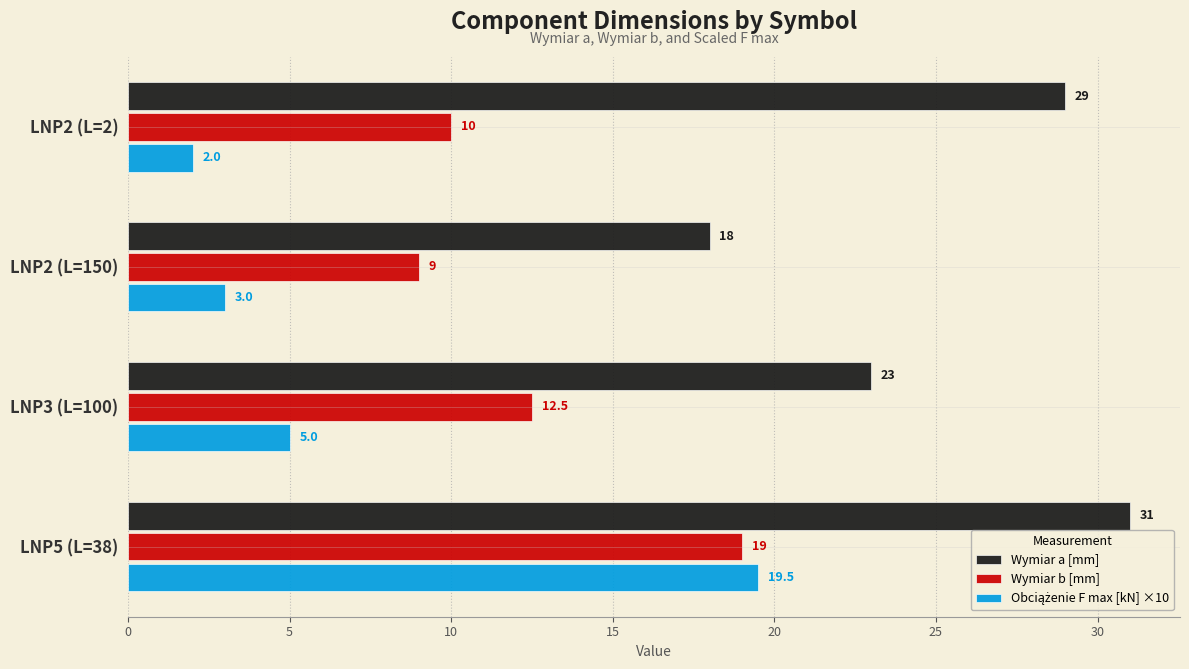

The value of Wymiar b [mm] at LNP5 (L=38) is 19.0. True or false?

True